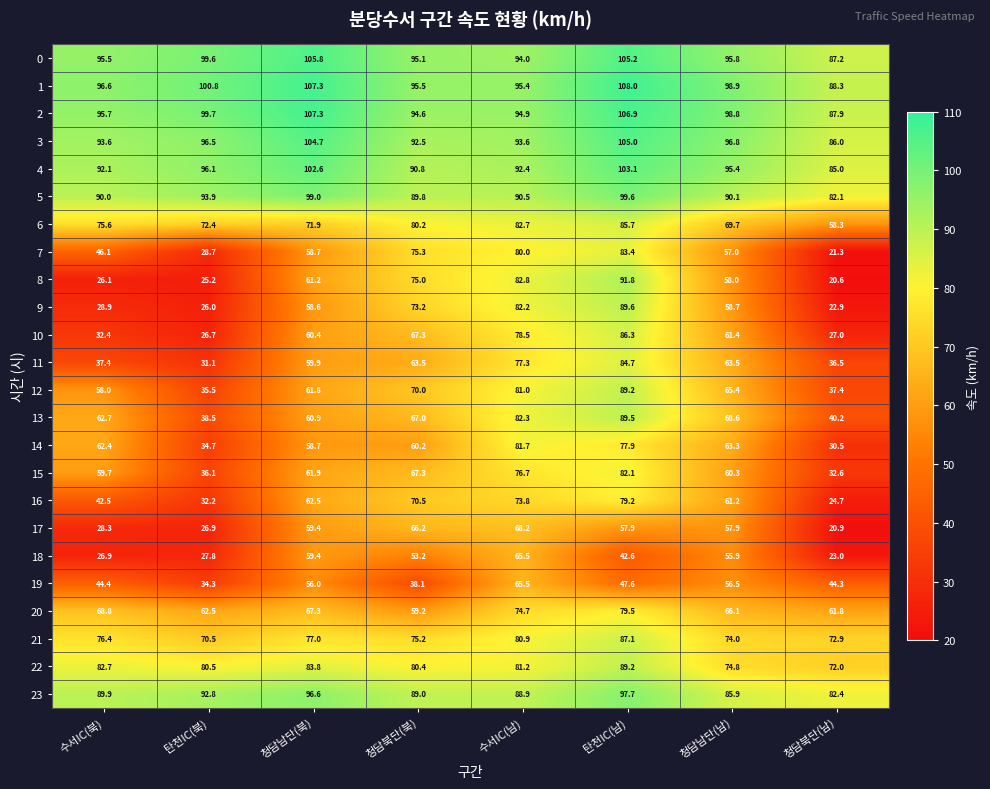

Which series has the largest range (max minus min)?

8